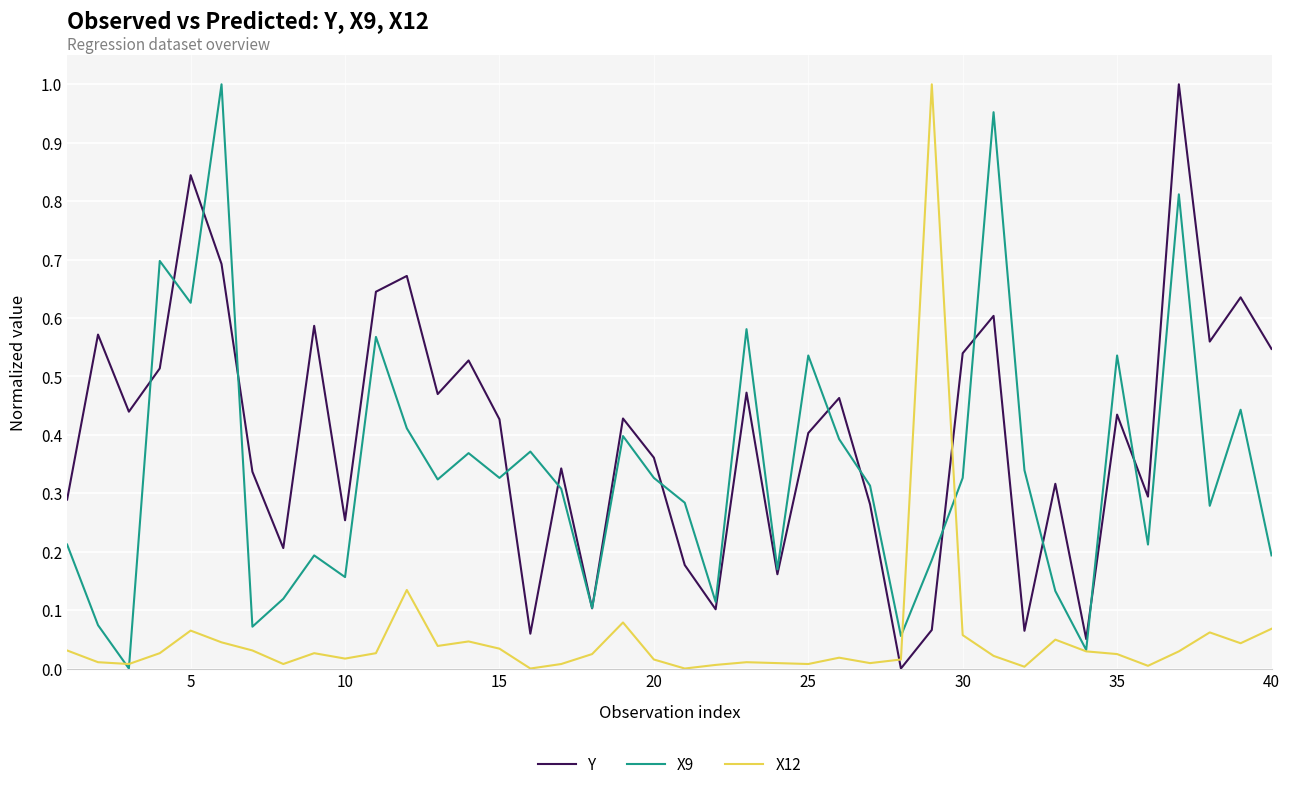

Which series has the largest total across all categories?

Y